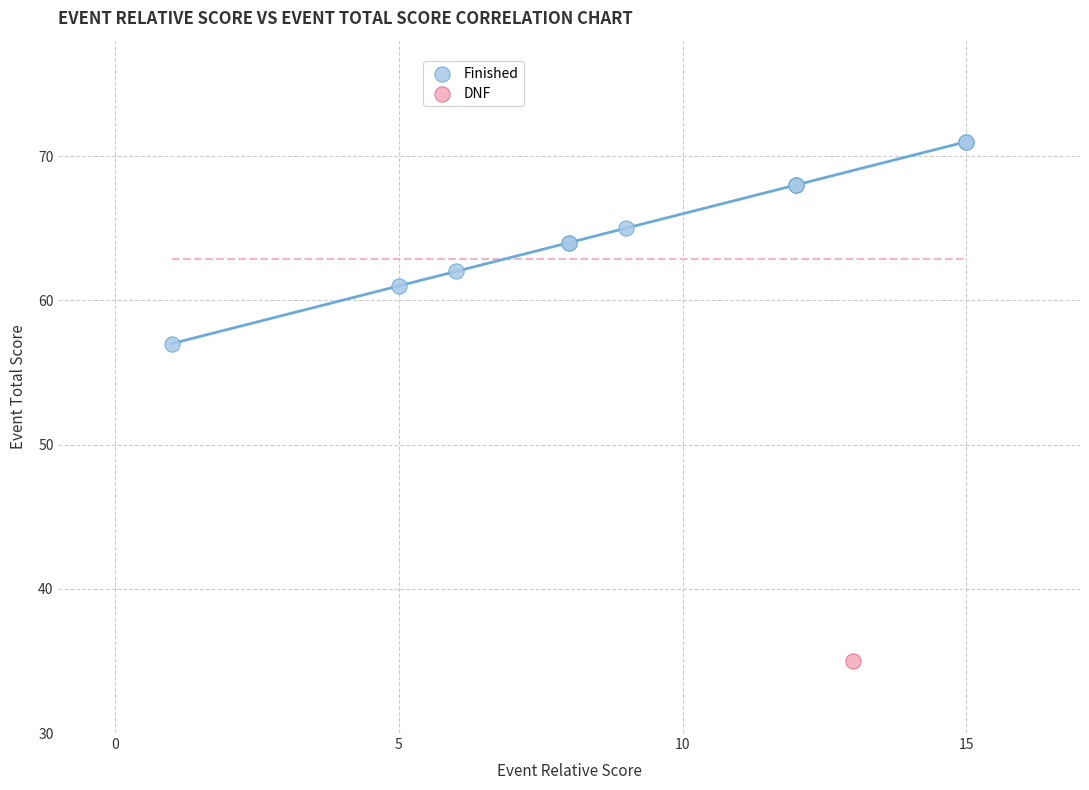

What are all the series names shown in the legend?

Finished, DNF